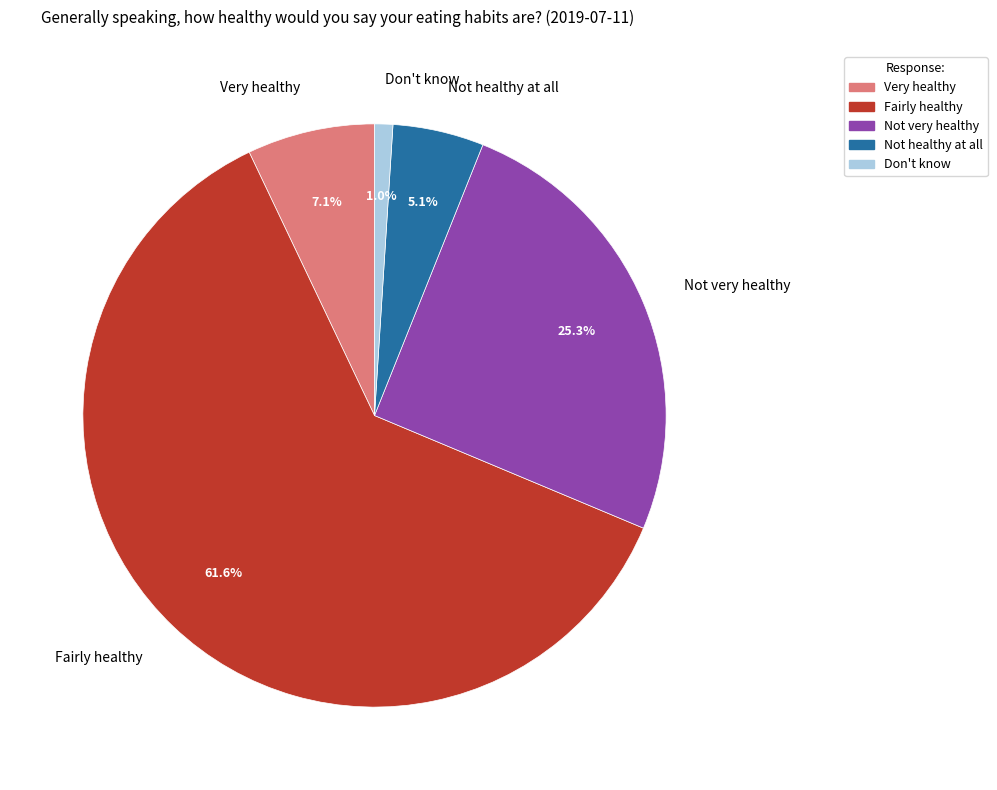

What portion of the pie excludes Not very healthy?

74.7%